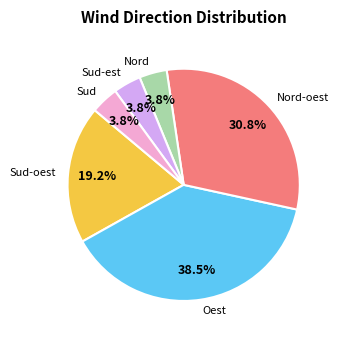

Approximately how many times larger is the value at Nord compared to Sud?

1.0